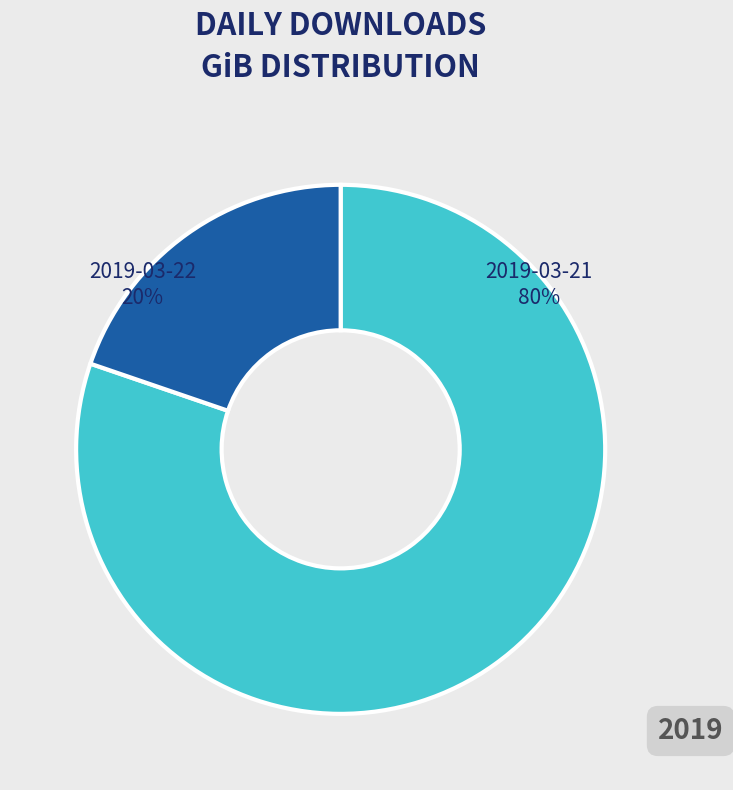

What percentage is the 2019-03-22 slice, to the nearest percent?

20%